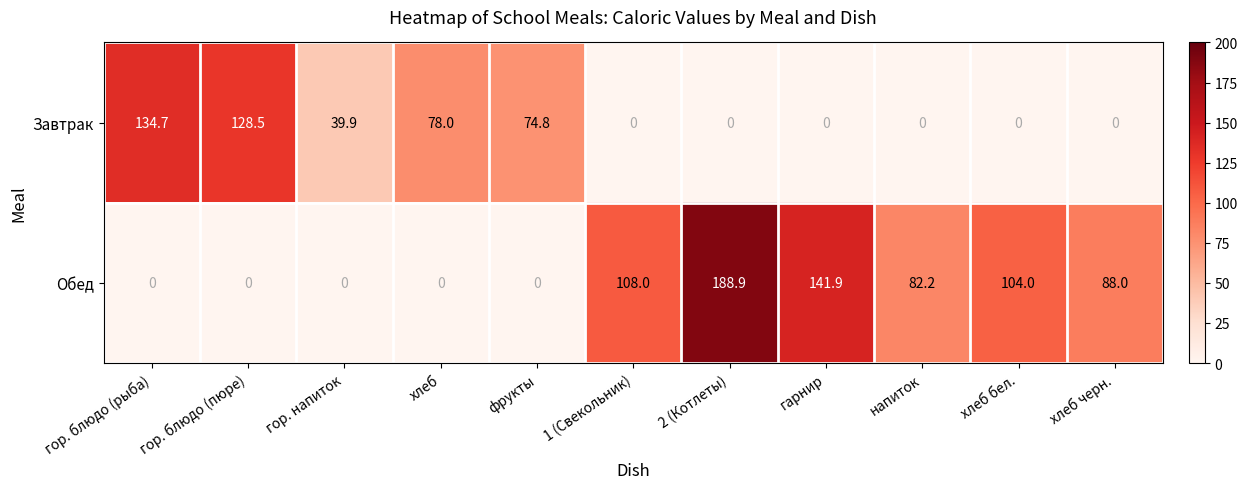

At how many categories does at least one series exceed 40?

10